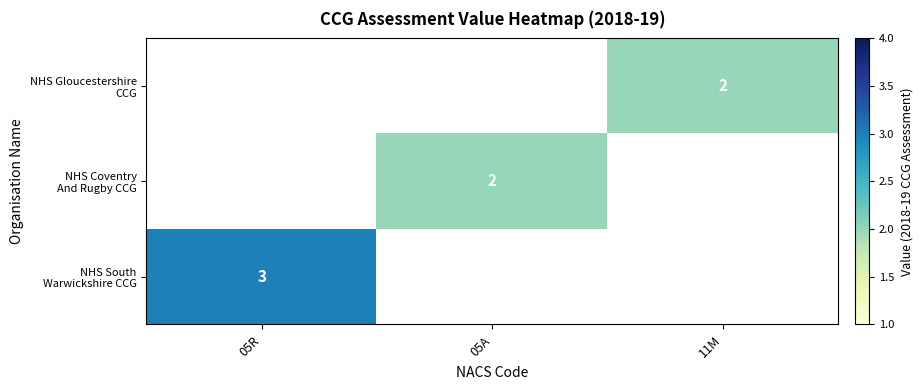

List the labels in order of NHS Gloucestershire CCG value, largest first.

05R, 05A, 11M